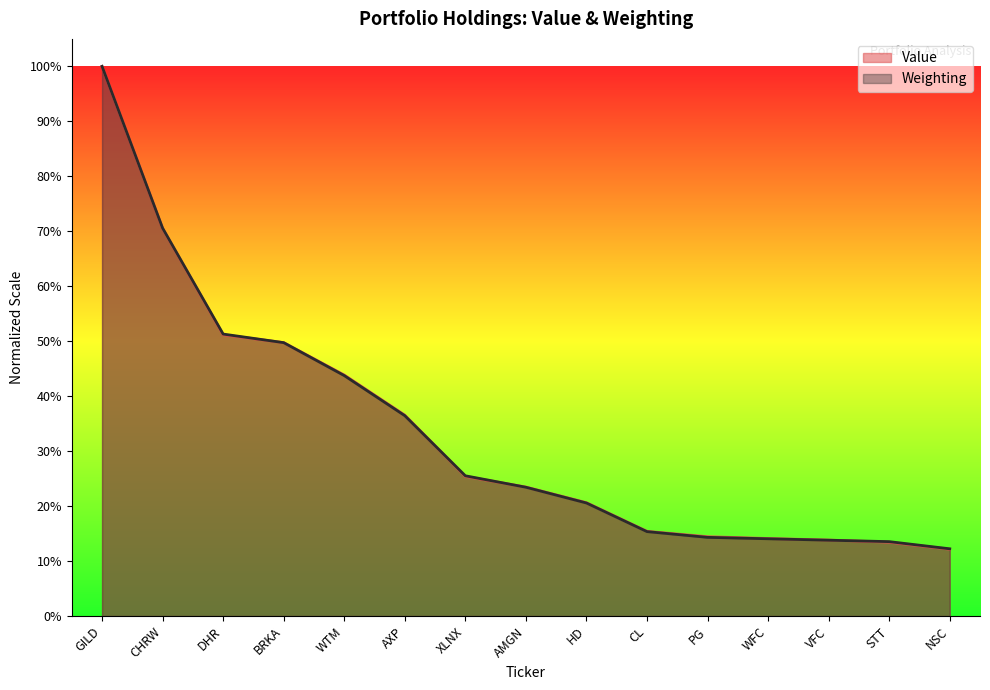

Is the value of Weighting at VFC greater than the value of Value at AXP?

No